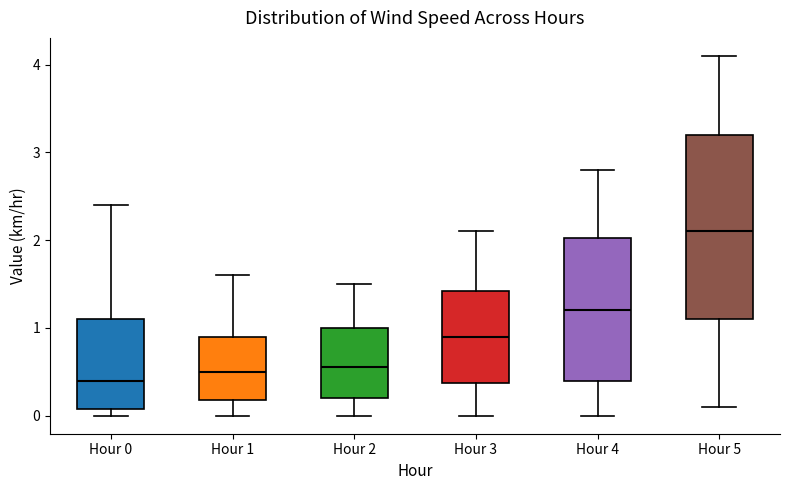

Where does the median line of the box for Hour 2 sit on the y-axis? The values are not printed on the chart, so give them approximately, as read against the axis.

0.6